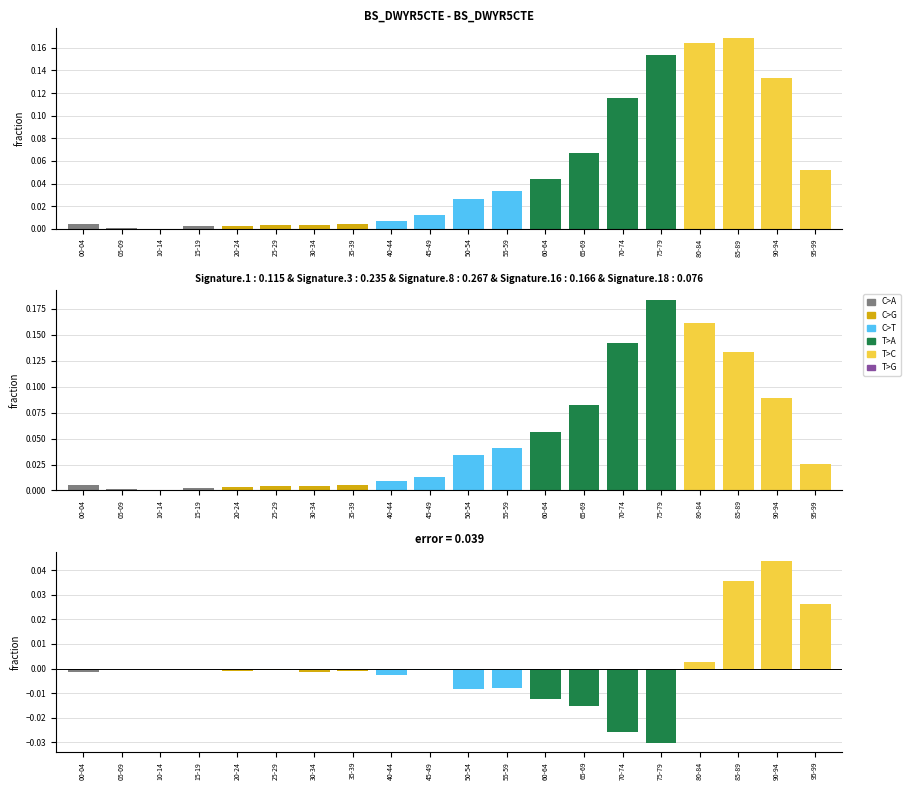

True or false: Total has a value of 0.0 at 90-94.

False